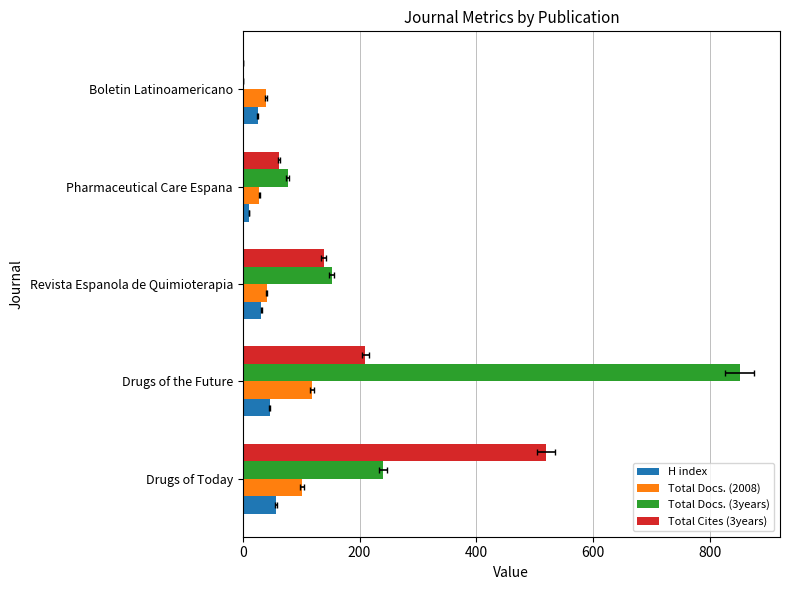

What value does the H index series have at Pharmaceutical Care Espana, to the nearest 10?

10